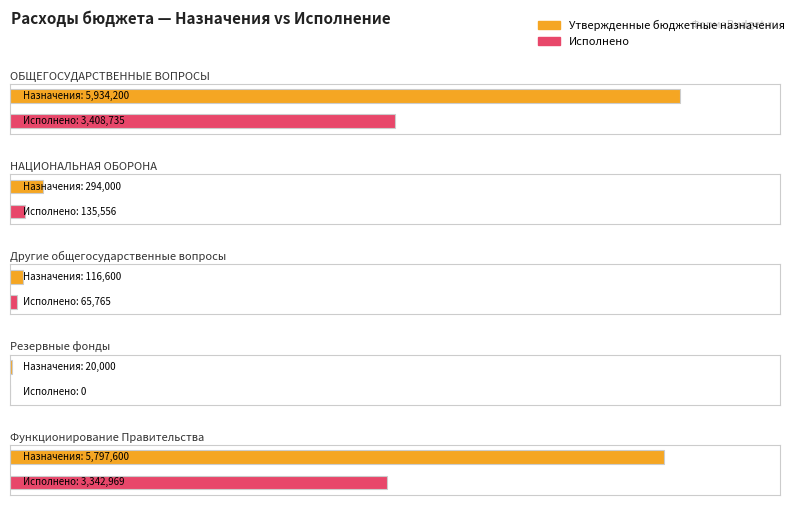

Between НАЦИОНАЛЬНАЯ ОБОРОНА and Резервные фонды, which series saw the biggest shift?

Утвержденные бюджетные назначения